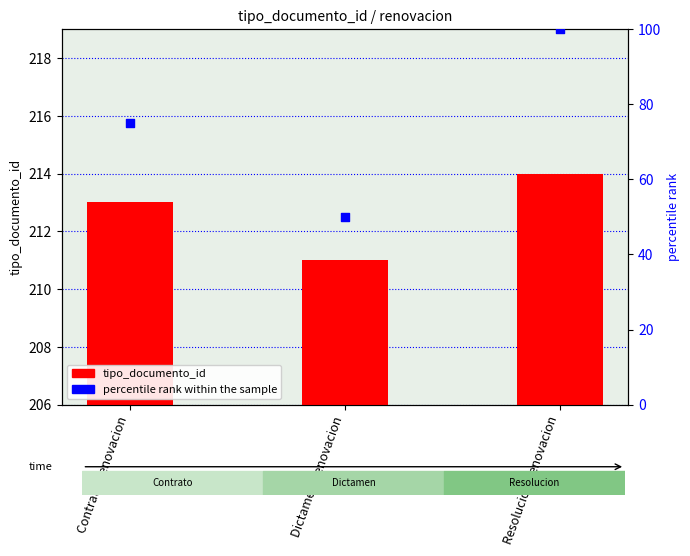

What are all the series names shown in the legend?

tipo_documento_id, percentile rank within the sample